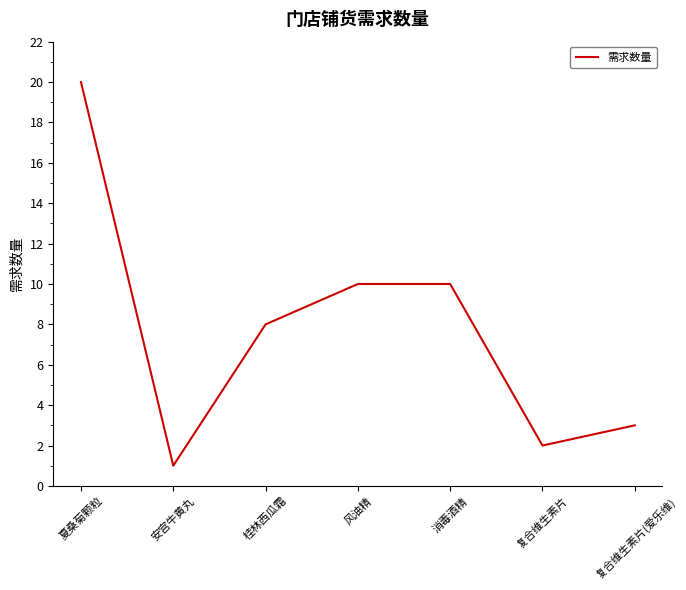

What is the change in value from 桂林西瓜霜 to 复合维生素片?

-6